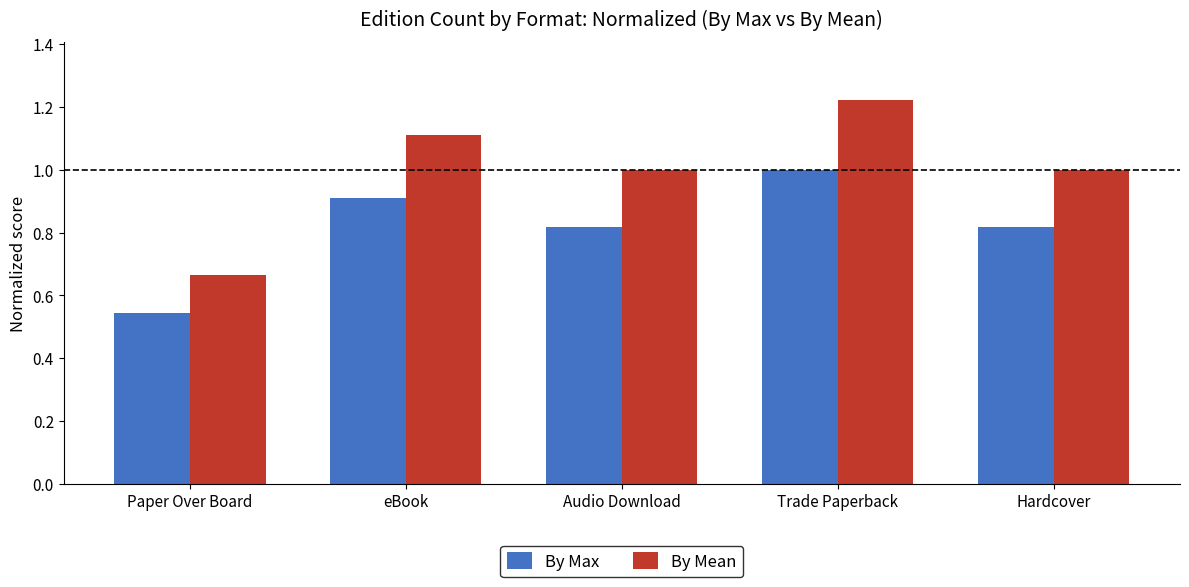

What position from the left is Paper Over Board?

1